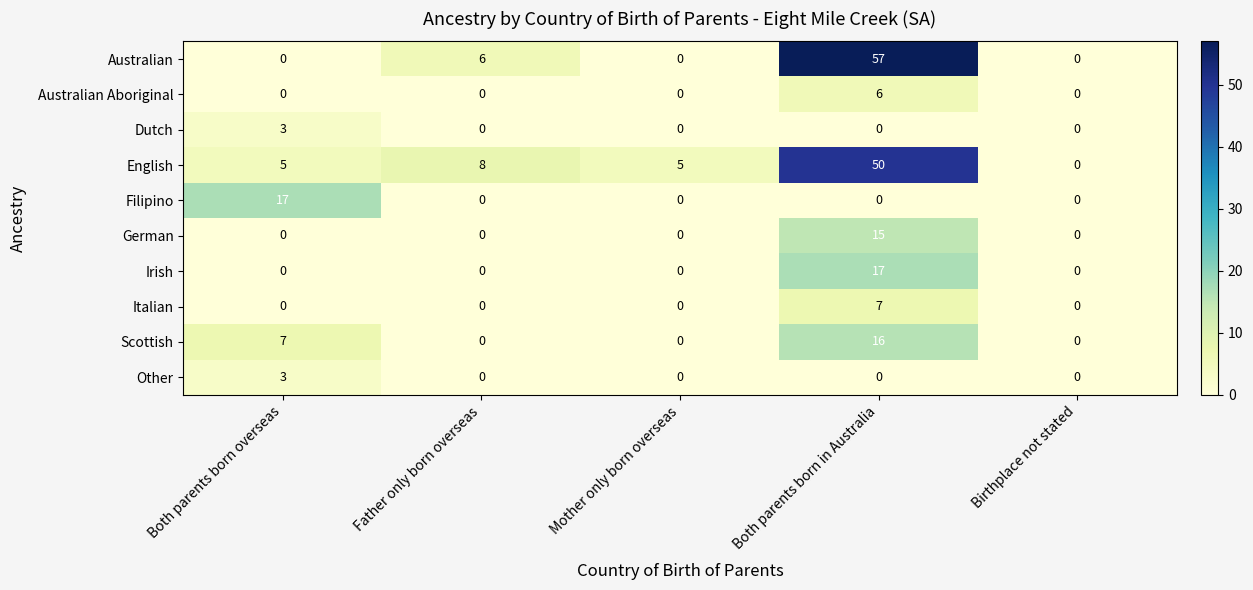

How many Italian values are between 0 and 1?

4